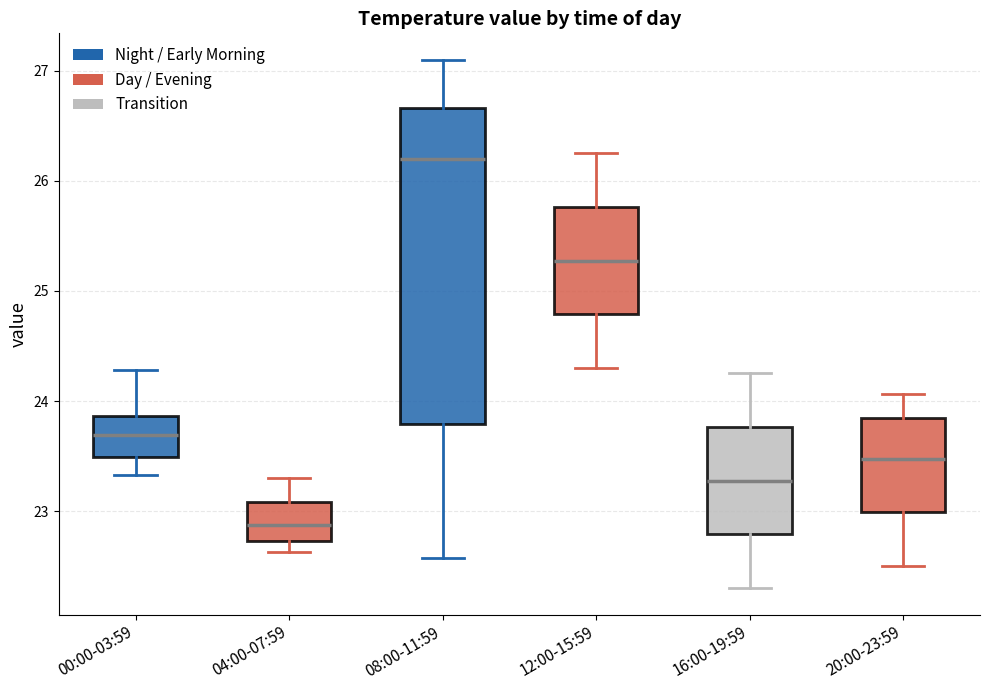

Which box has the highest median line?

08:00-11:59